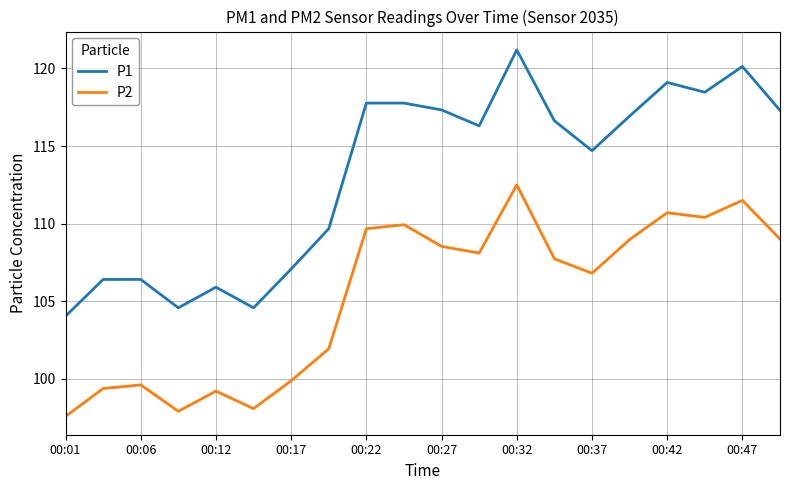

Is this an area chart (filled region under the line)?

No